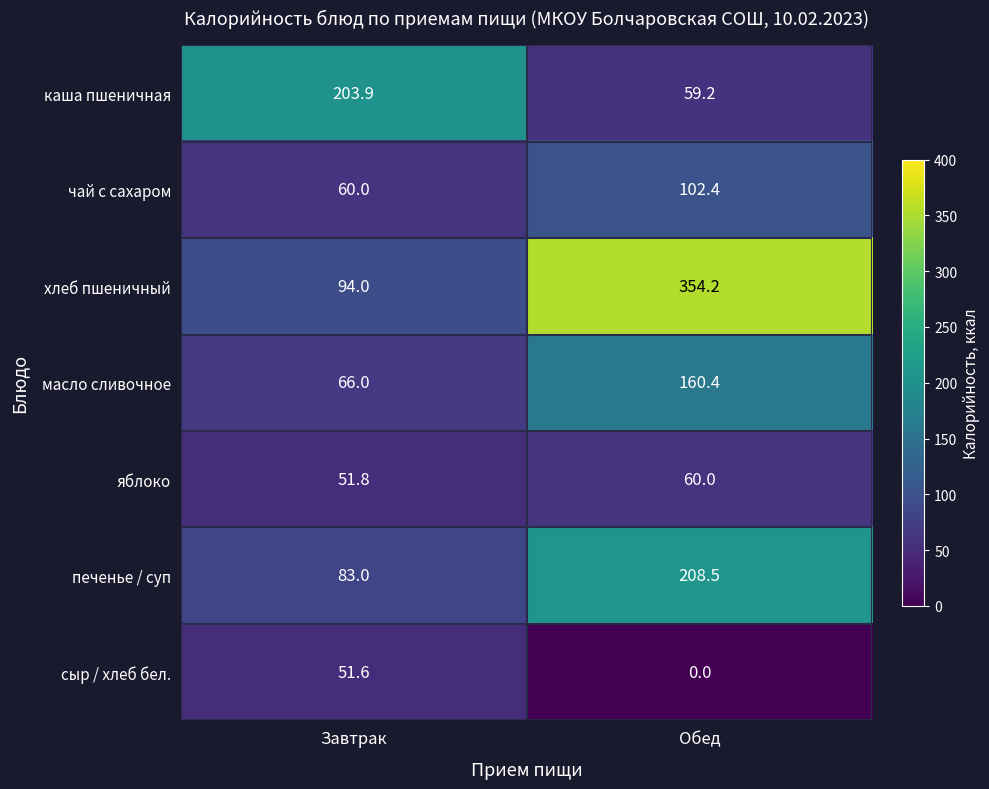

At which category does the chart reach its peak across all series?

Обед